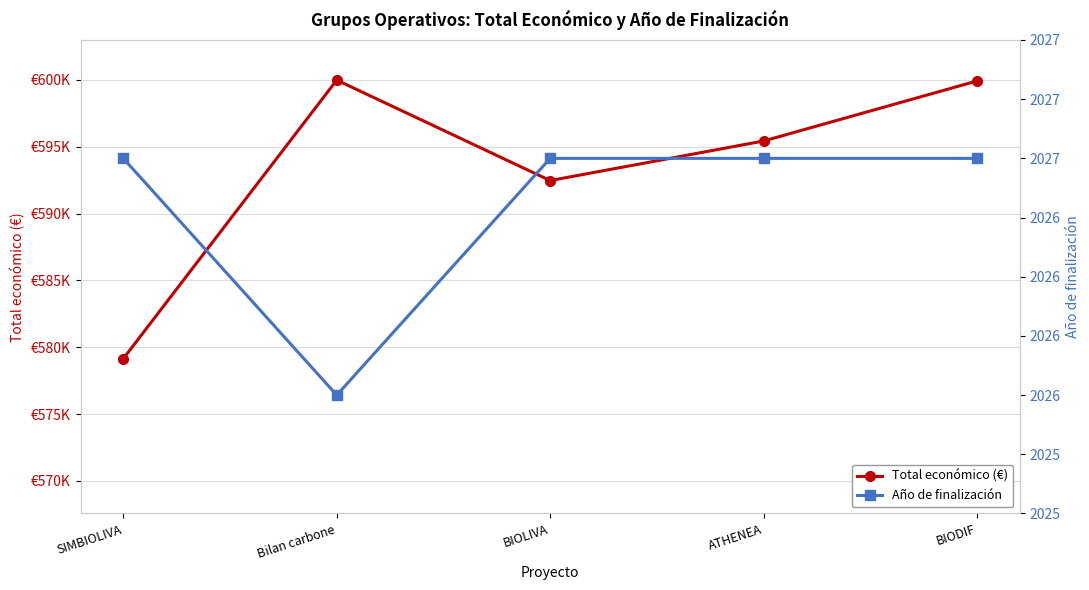

Reading left to right, extract all data points from this chart.

Total económico (€): SIMBIOLIVA=579152	Bilan carbone=599992	BIOLIVA=592475	ATHENEA=595436	BIODIF=599927
Año de finalización: SIMBIOLIVA=2027	Bilan carbone=2026	BIOLIVA=2027	ATHENEA=2027	BIODIF=2027